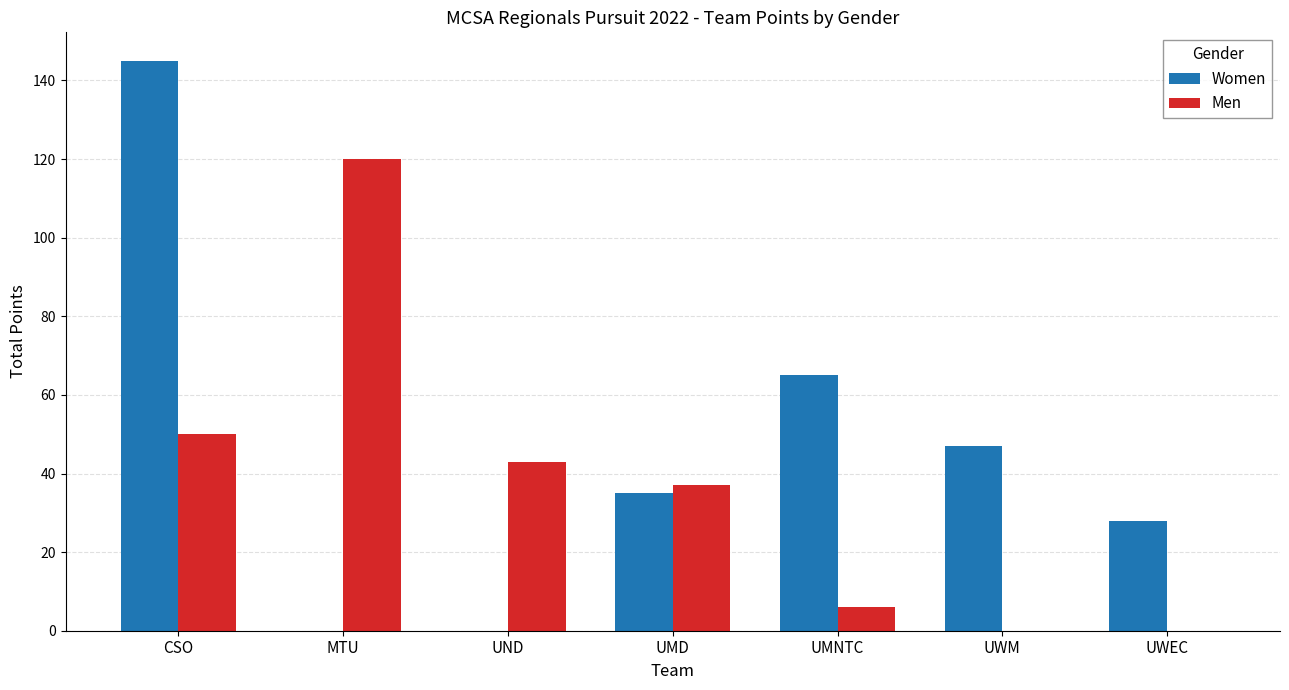

Read the Women value at UMNTC.

65